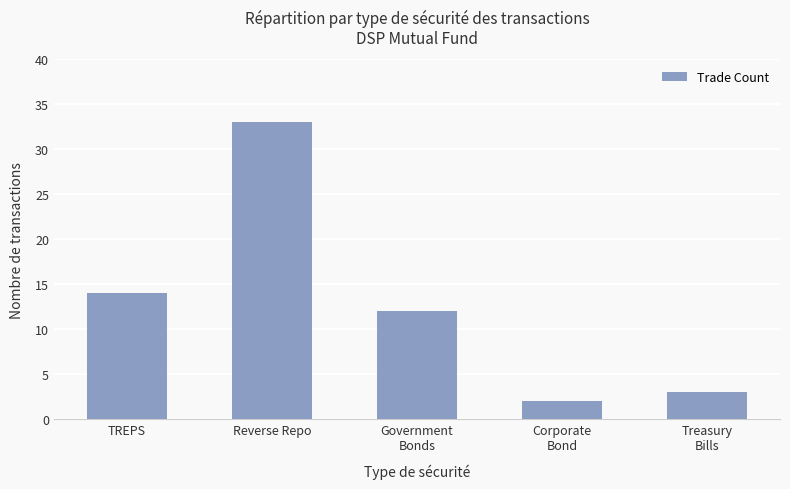

Approximately how many times larger is the value at Treasury
Bills compared to TREPS?

0.2